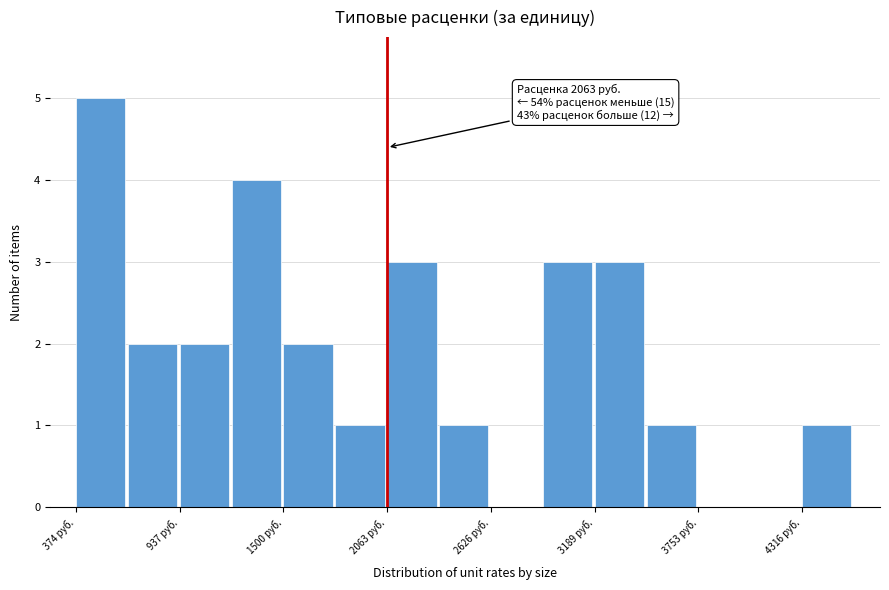

Read against the x-axis, roughly where is the centre of the tallest bar?

500